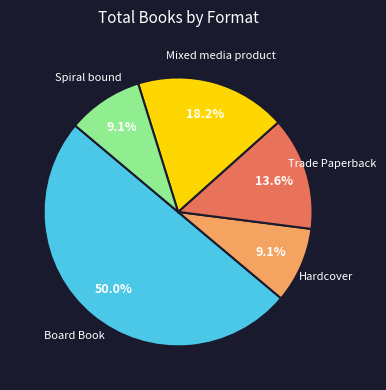

To the nearest percent, what is the average slice percentage?

20%